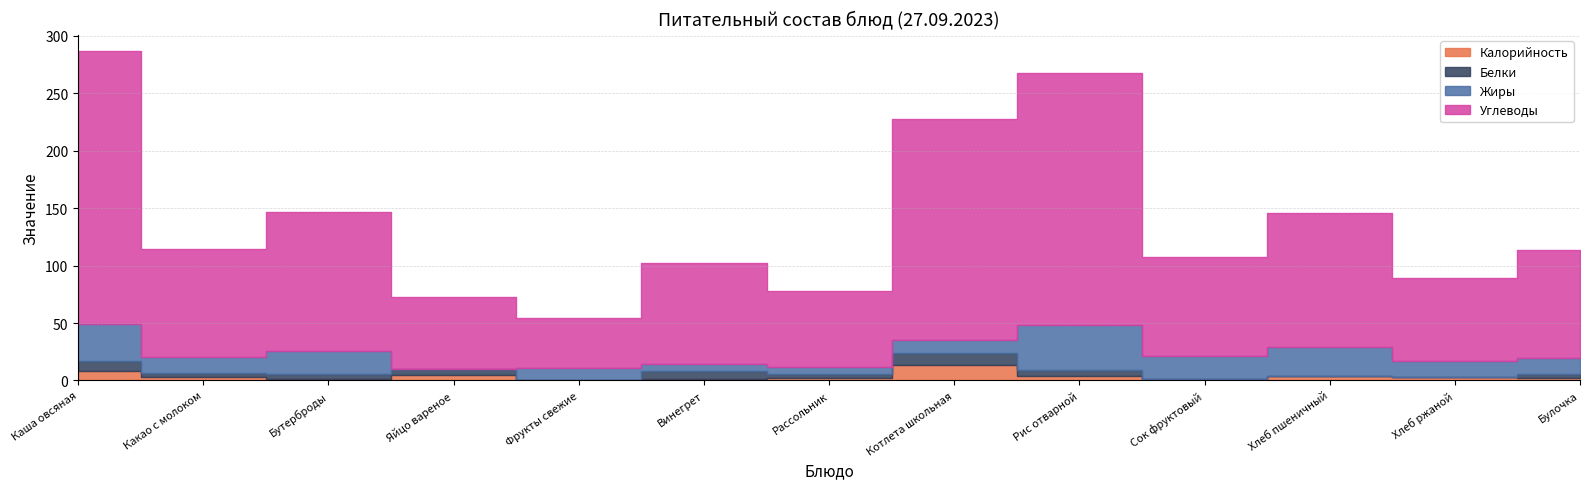

Reading left to right, extract all data points from this chart.

Калорийность: 8.0	3.3	1.6	5.1	0.4	1.6	1.7	13.8	3.8	1.0	3.8	2.8	2.1
Белки: 9.0	2.9	3.8	4.6	0.4	6.2	3.7	9.9	5.4	0.2	0.4	0.5	3.4
Жиры: 32.3	13.9	20.2	0.3	9.8	6.6	6.5	12.0	38.9	20.2	24.6	14.0	13.9
Углеводы: 237.0	94.0	121.0	63.0	44.0	88.0	65.8	191.7	219.3	86.0	117.0	72.1	94.5